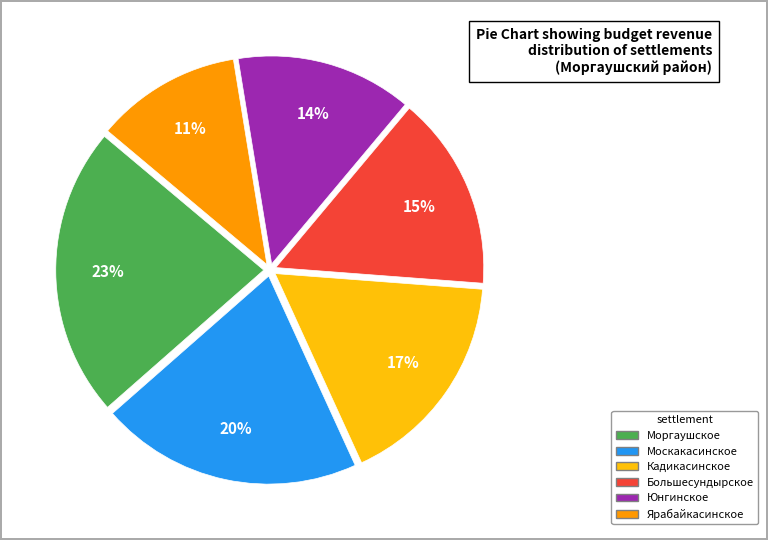

Is there any slice that represents more than half of the pie?

No